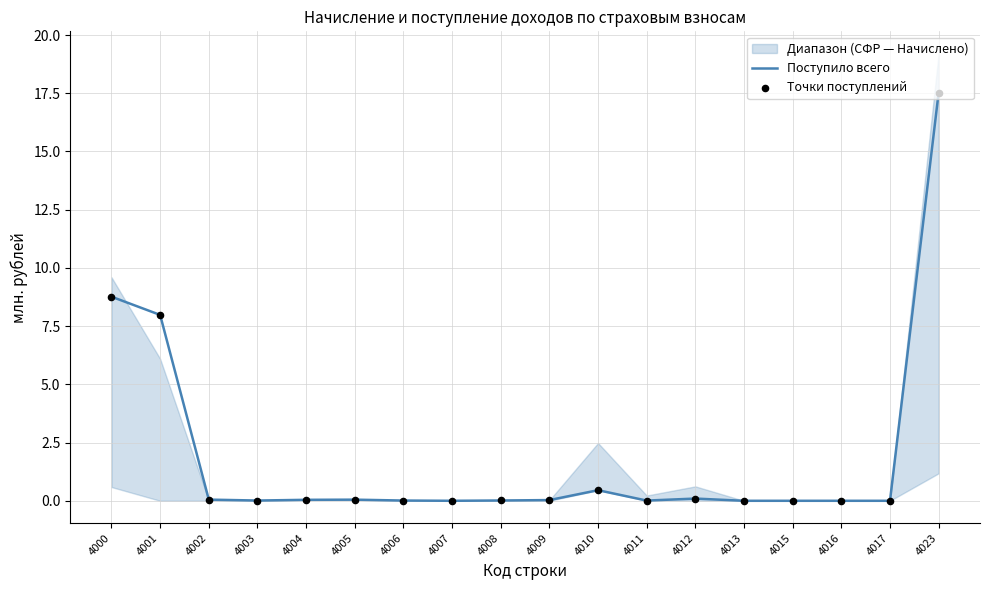

Which series contains the lowest Y value?

Поступило всего